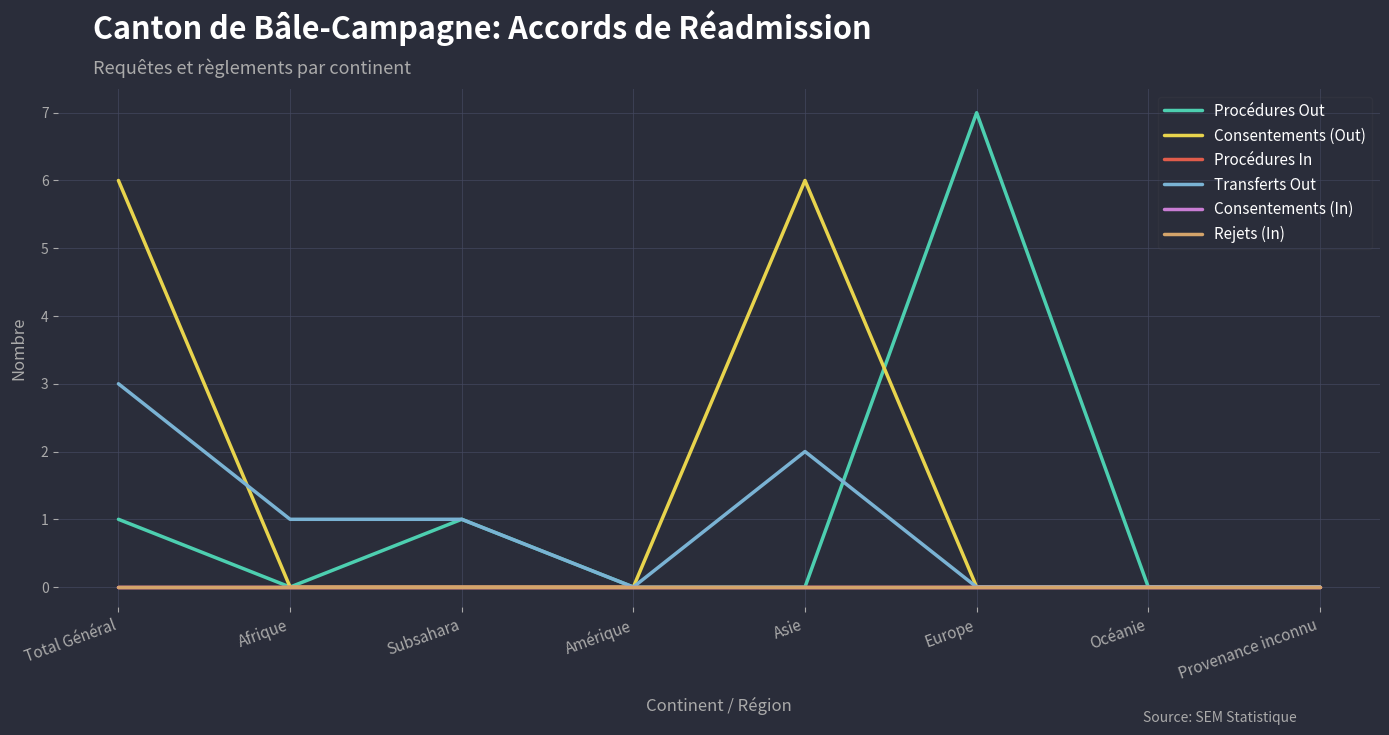

What is the total value across all series at Asie?

8